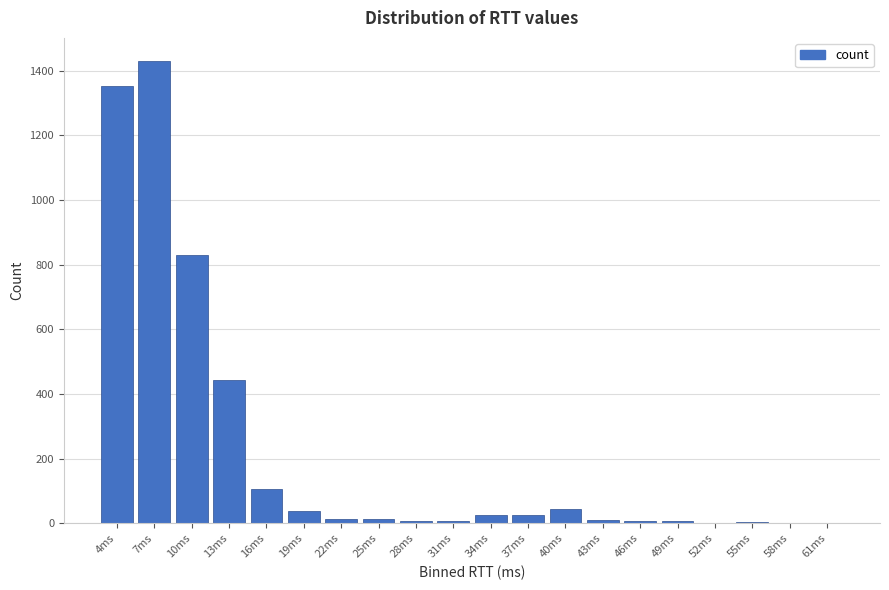

Where is the data nearest to the value 715?

10ms